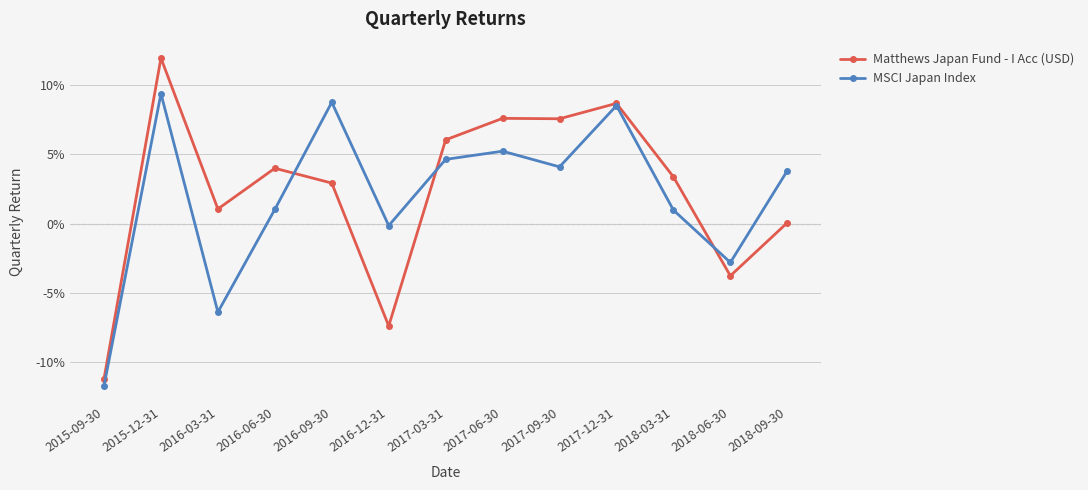

The value of Matthews Japan Fund - I Acc (USD) at 2018-09-30 is 0.0. True or false?

False